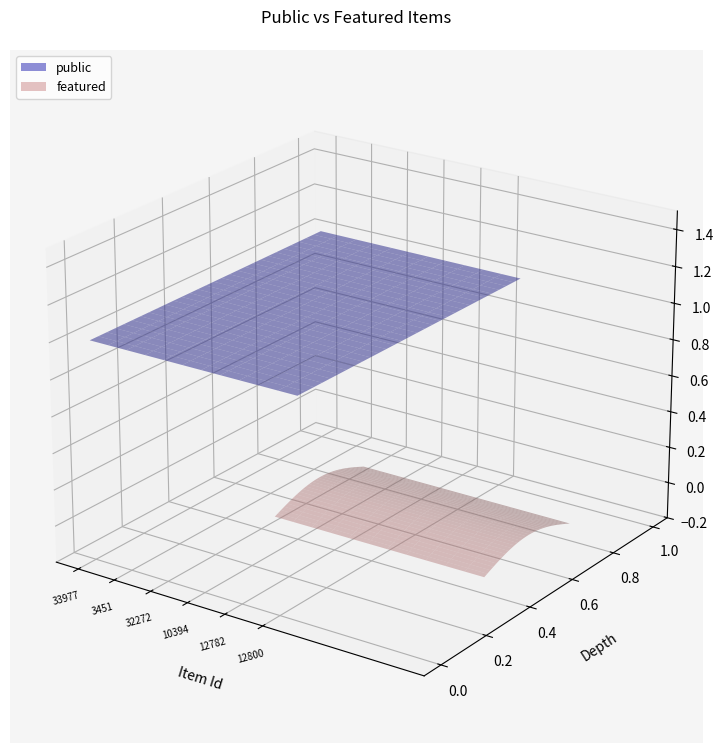

Reading left to right, extract all data points from this chart.

public: 33977=1	12861=1	3451=1	6792=1	32272=1	10393=1	10394=1	12760=1	12782=1	10396=1	12800=1	12901=1
featured: 33977=0	12861=0	3451=0	6792=0	32272=0	10393=0	10394=0	12760=0	12782=0	10396=0	12800=0	12901=0